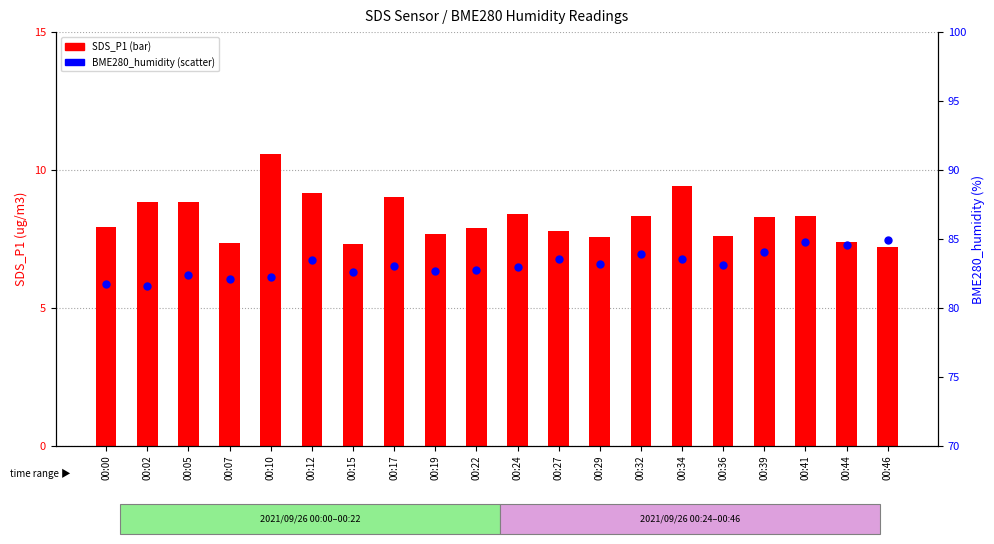

At which category is the sum across all series the highest?

00:41